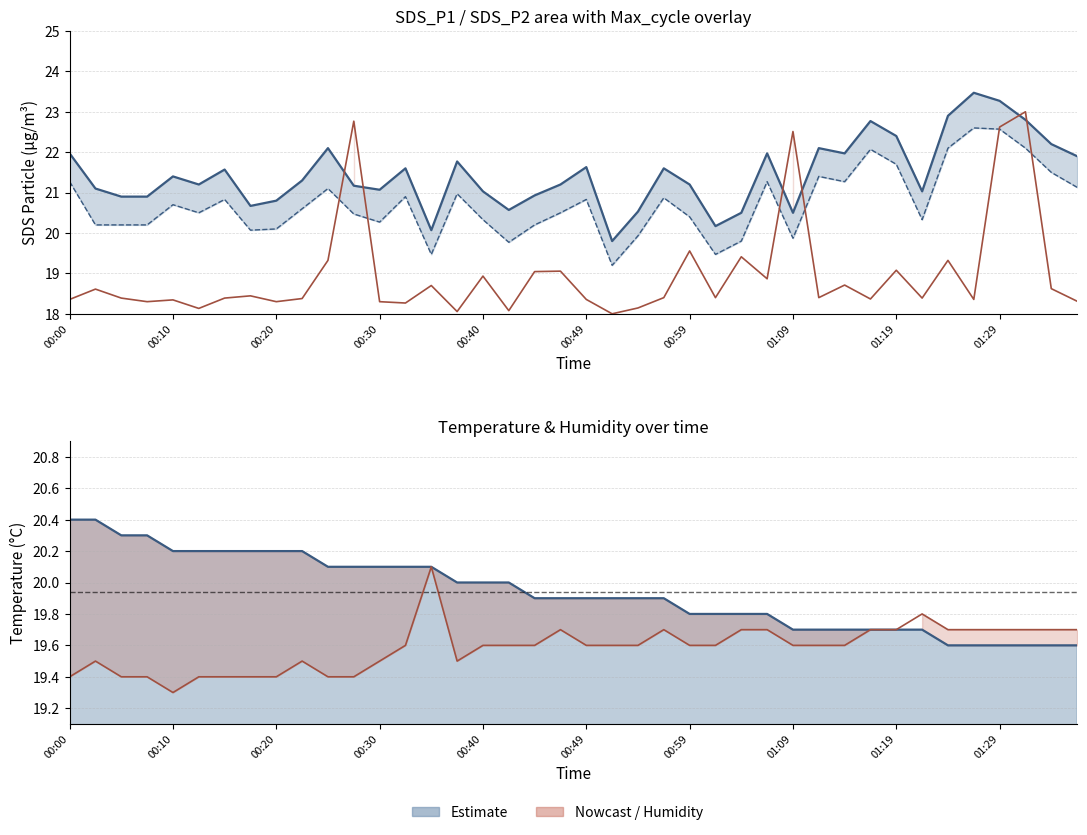

After their last crossing, which series has the higher values: SDS_P2 or Max_cycle?

SDS_P2